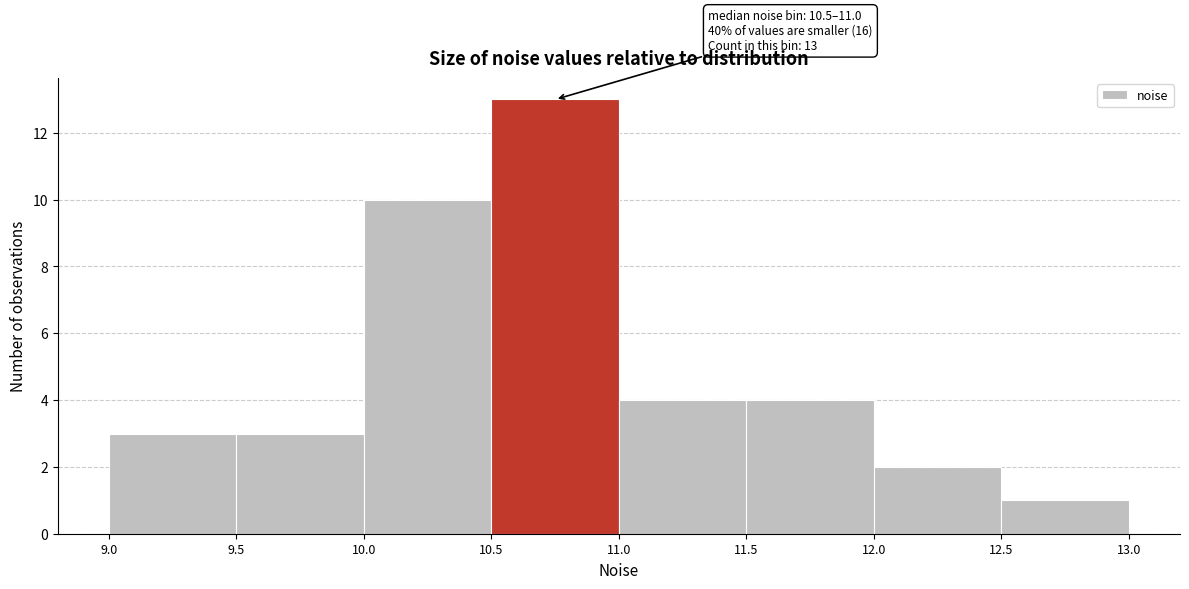

Over which range of the x-axis is the bar tallest?

10.5 to 11.0